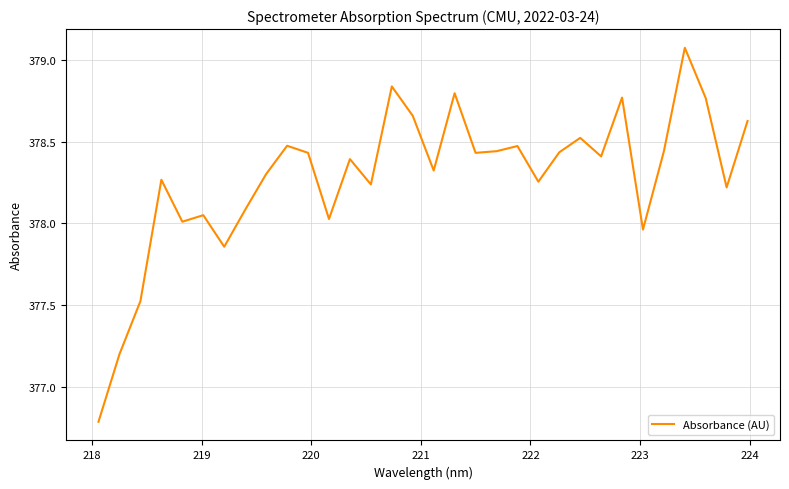

What is the difference between the maximum and minimum values?

2.3